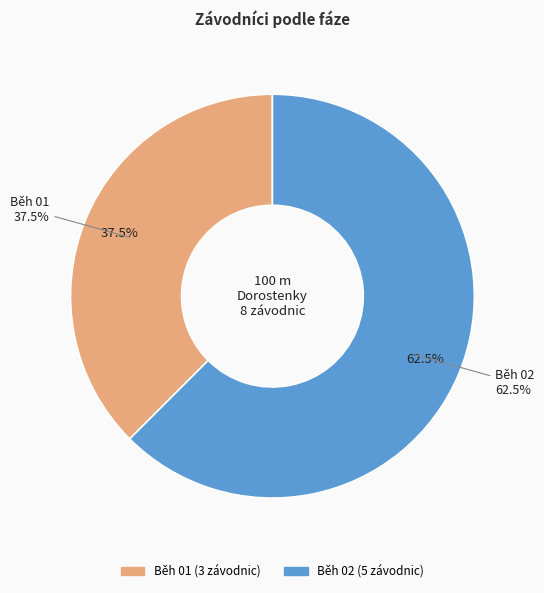

Rank the categories by value from lowest to highest.

Běh 01, Běh 02